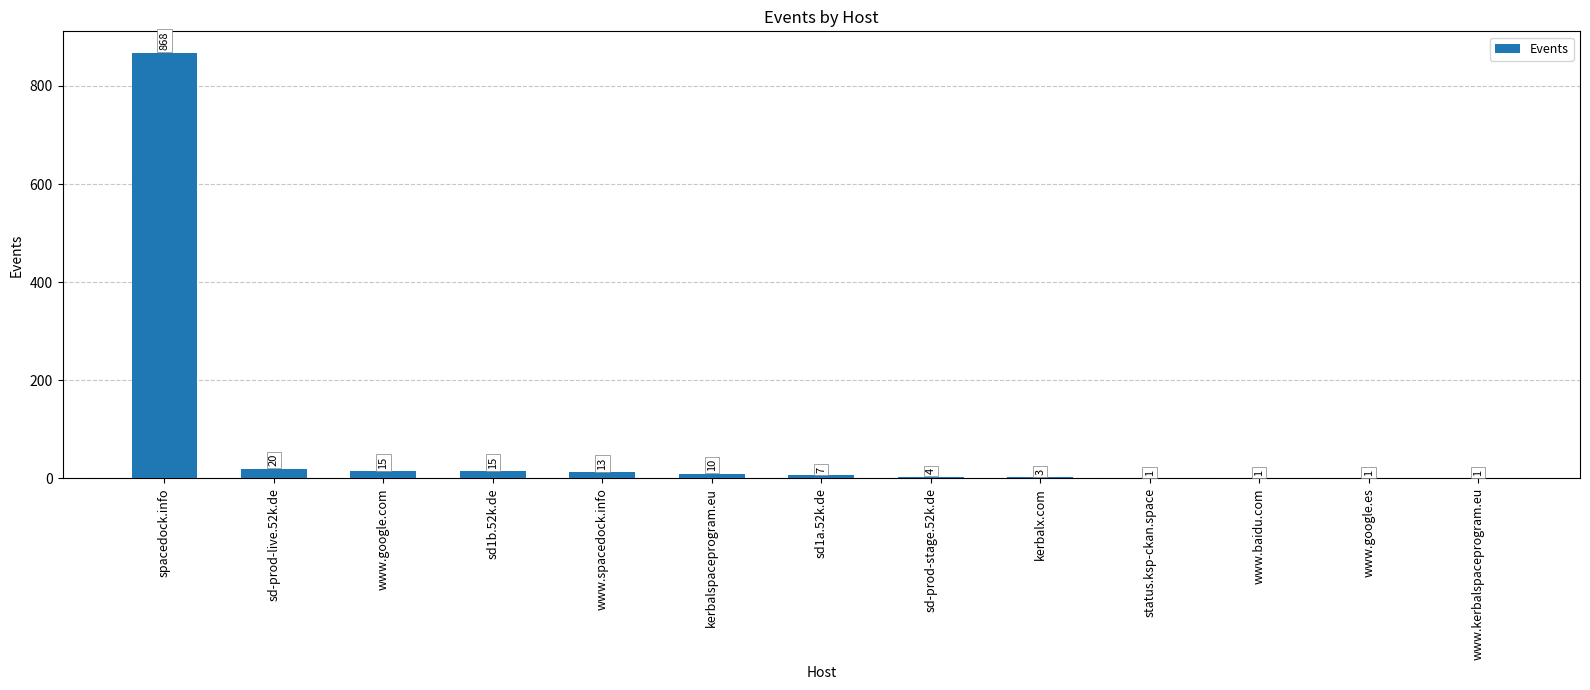

The value at kerbalx.com is 3. True or false?

True